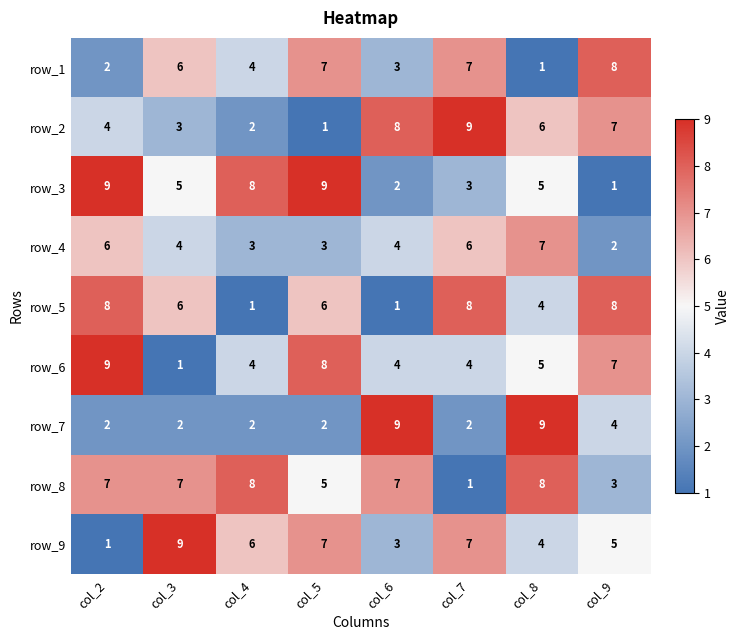

What is the approximate value of row_3 at col_9?

1